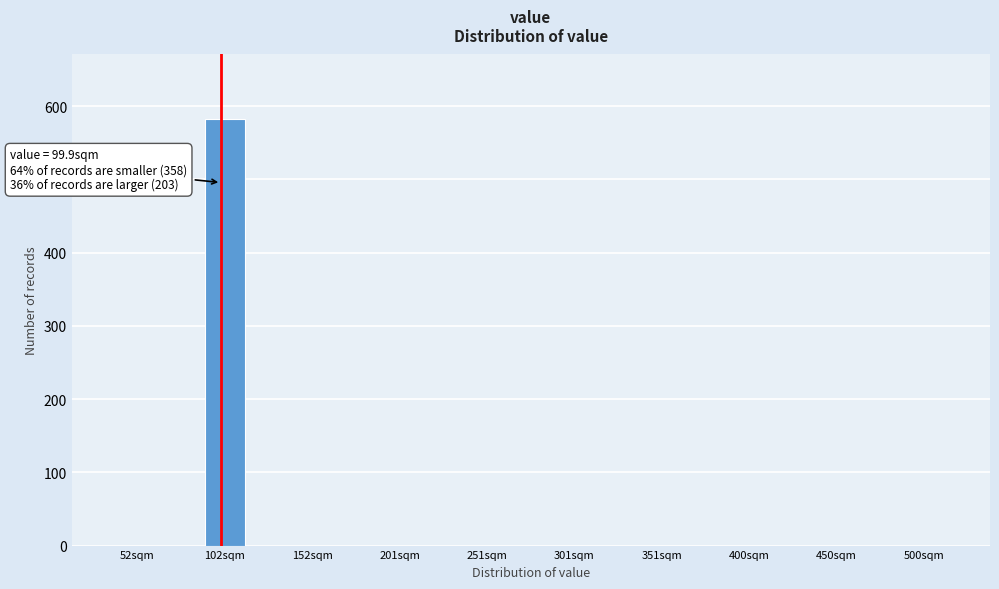

Which range on the x-axis has the tallest bar?

90 to 115